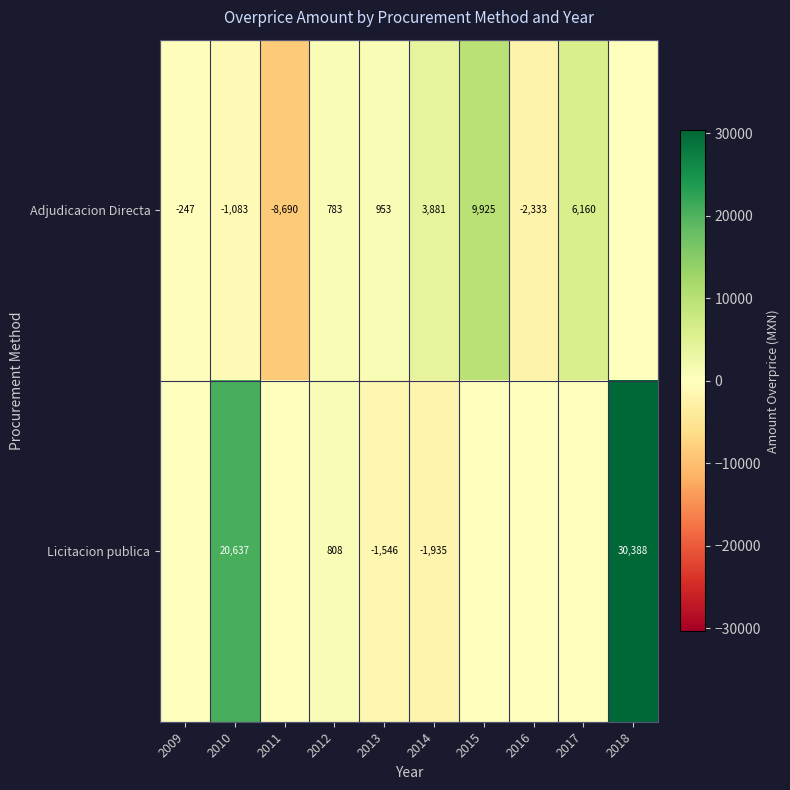

Is the value of Licitacion publica at 2010 greater than the value of Adjudicacion Directa at 2017?

Yes